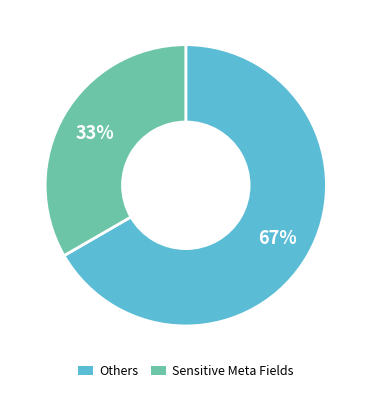

Is there any slice that represents more than half of the pie?

Yes